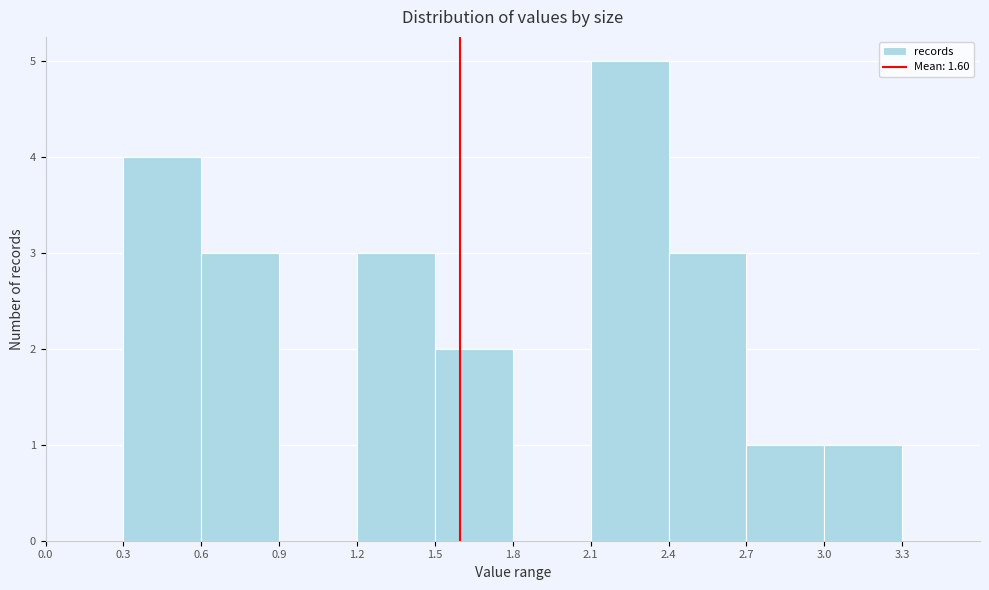

Reading left to right, list every bar in this chart as the range it spans on the x-axis followed by its height. The values are not printed on the chart, so give them approximately, as read against the axis.

0.0 to 0.3: 0
0.3 to 0.6: 4
0.6 to 0.9: 3
0.9 to 1.2: 0
1.2 to 1.5: 3
1.5 to 1.8: 2
1.8 to 2.1: 0
2.1 to 2.4: 5
2.4 to 2.7: 3
2.7 to 3.0: 1
3.0 to 3.3: 1